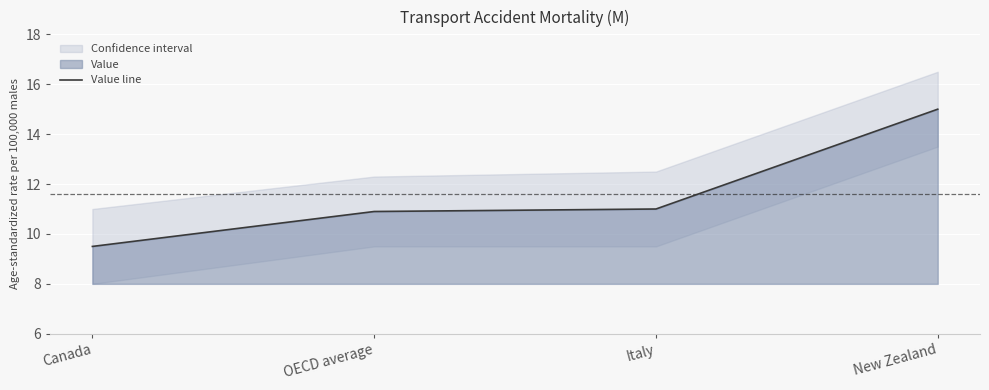

What value does the data have at OECD average?

10.9